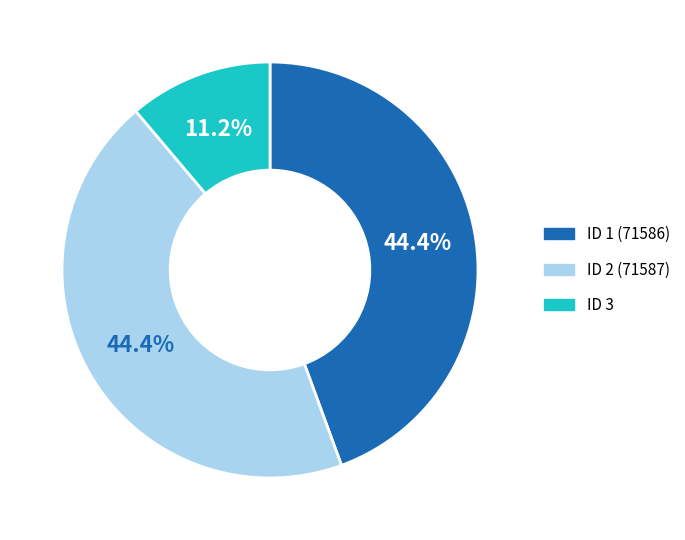

Is ID 2 (71587) the majority of the pie?

No